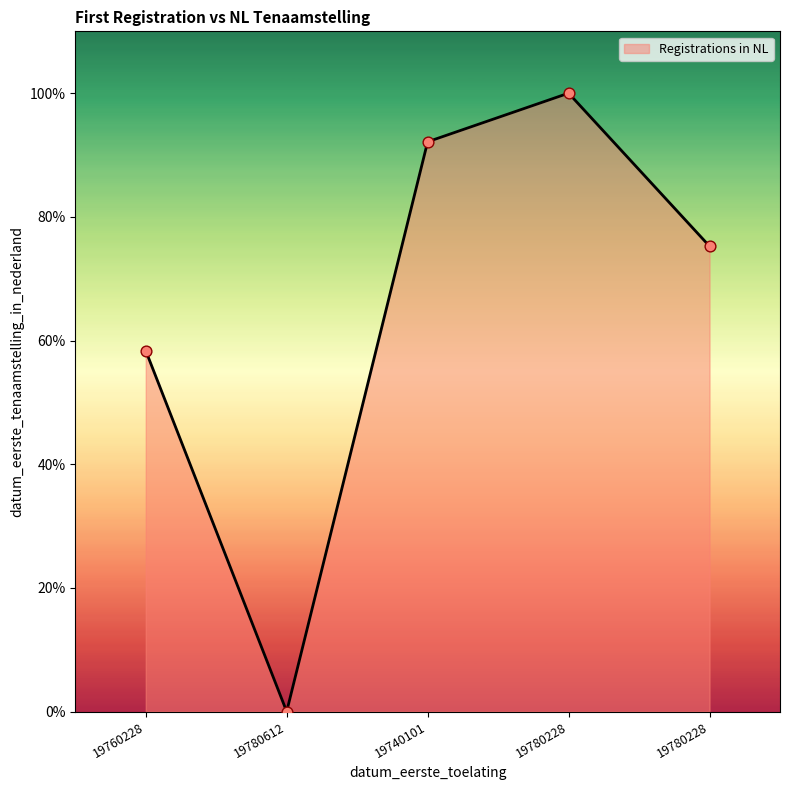

Approximately how many times larger is the value at 19780228 compared to 19740101?

0.8